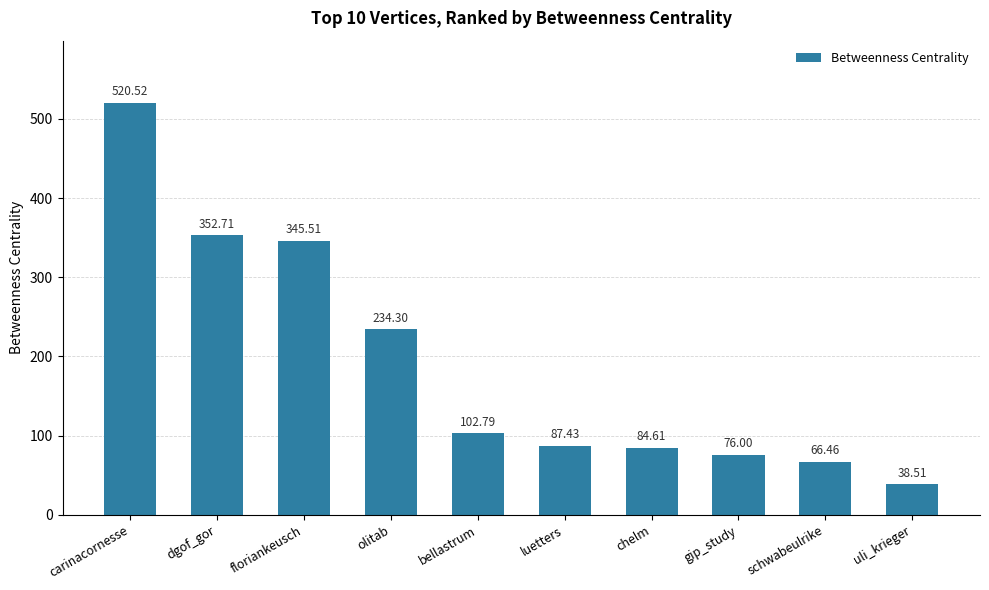

What is the ratio of the value at chelm to the value at uli_krieger?

2.2